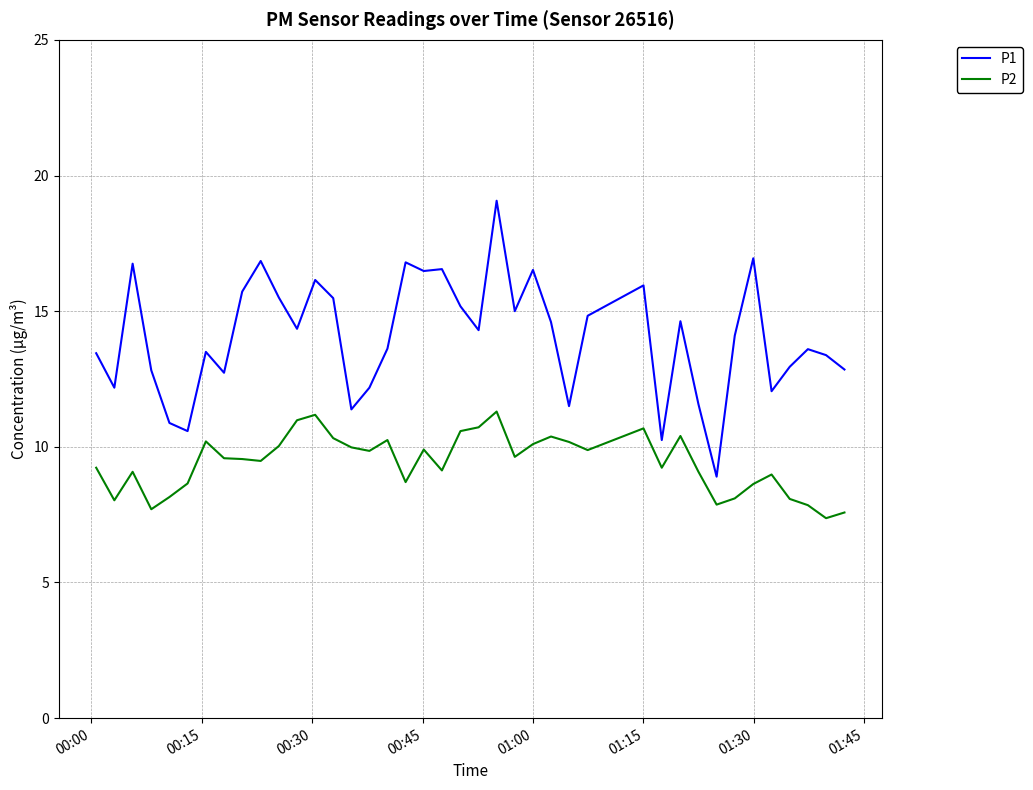

What is the difference between the maximum and second lowest values in the P1 series?

8.8